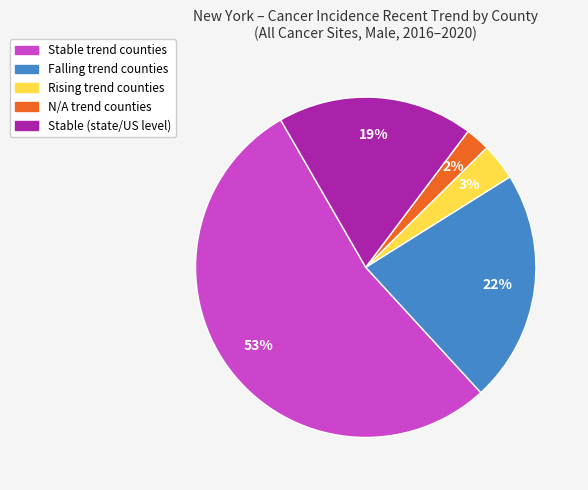

The N/A trend counties slice represents 11% of the pie. True or false?

False